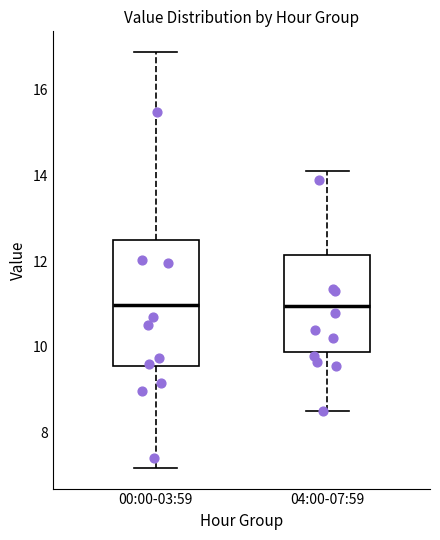

Reading left to right, read every box against the y-axis: the position of its median line, the range the box covers, and the ends of its whiskers. The values are not printed on the chart, so give them approximately, as read against the axis.

00:00-03:59: median 11.0, box 9.6 to 12.6, whiskers 7.2 to 16.8
04:00-07:59: median 11.0, box 9.8 to 12.2, whiskers 8.6 to 14.2